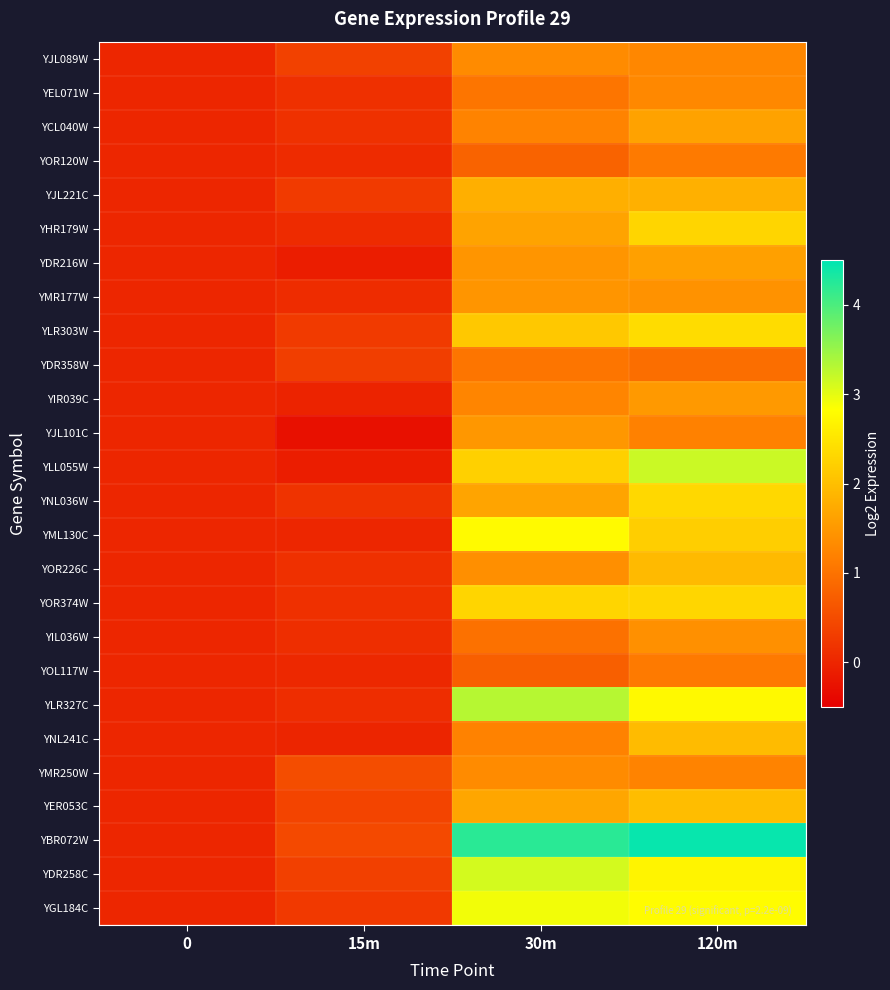

List the series in order of their peak value, lowest first.

YDR358W, YOR120W, YOL117W, YEL071W, YJL089W, YMR250W, YIL036W, YMR177W, YJL101C, YIR039C, YDR216W, YCL040W, YJL221C, YOR226C, YNL241C, YER053C, YHR179W, YOR374W, YNL036W, YLR303W, YML130C, YGL184C, YDR258C, YLL055W, YLR327C, YBR072W